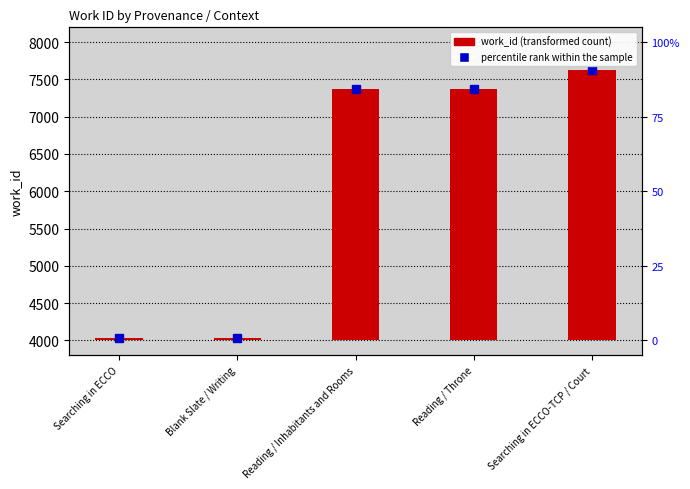

What position from the left is Searching in ECCO-TCP / Court?

5